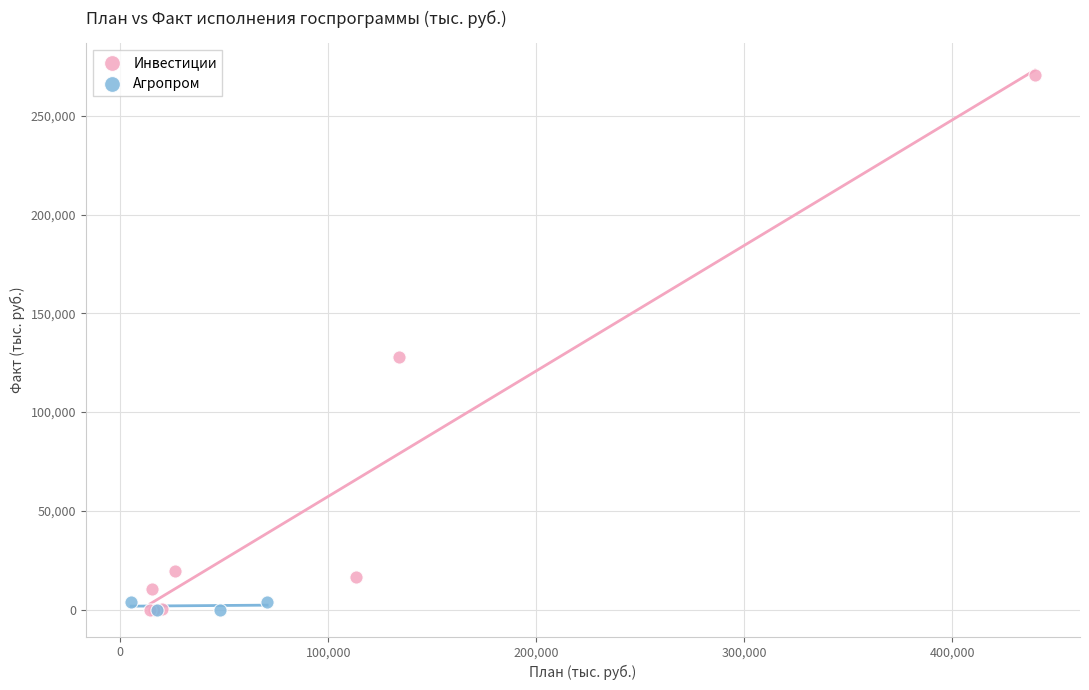

Which series reaches the maximum Y coordinate?

Инвестиции